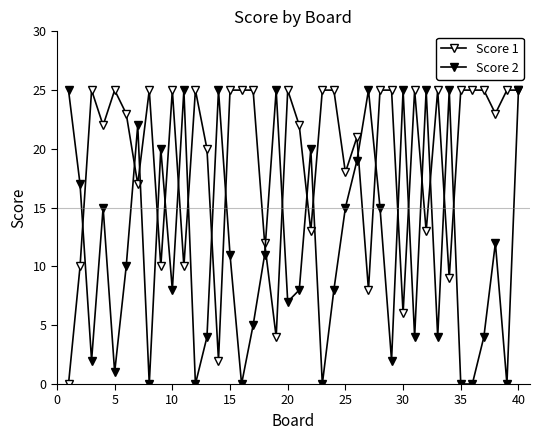

Reading right to left, transcribe all the data shown in this chart.

Score 1: 25	25	23	25	25	25	9	25	13	25	6	25	25	8	21	18	25	25	13	22	25	4	12	25	25	25	2	20	25	10	25	10	25	17	23	25	22	25	10	0
Score 2: 25	0	12	4	0	0	25	4	25	4	25	2	15	25	19	15	8	0	20	8	7	25	11	5	0	11	25	4	0	25	8	20	0	22	10	1	15	2	17	25